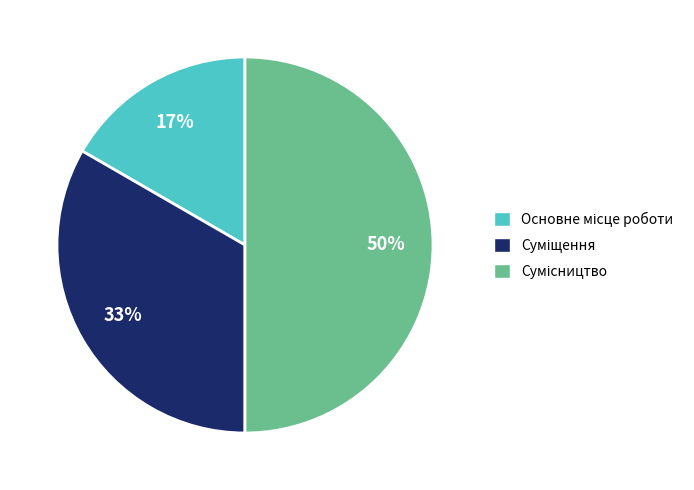

To the nearest percent, what is the difference between the largest and smallest slice percentages?

33%